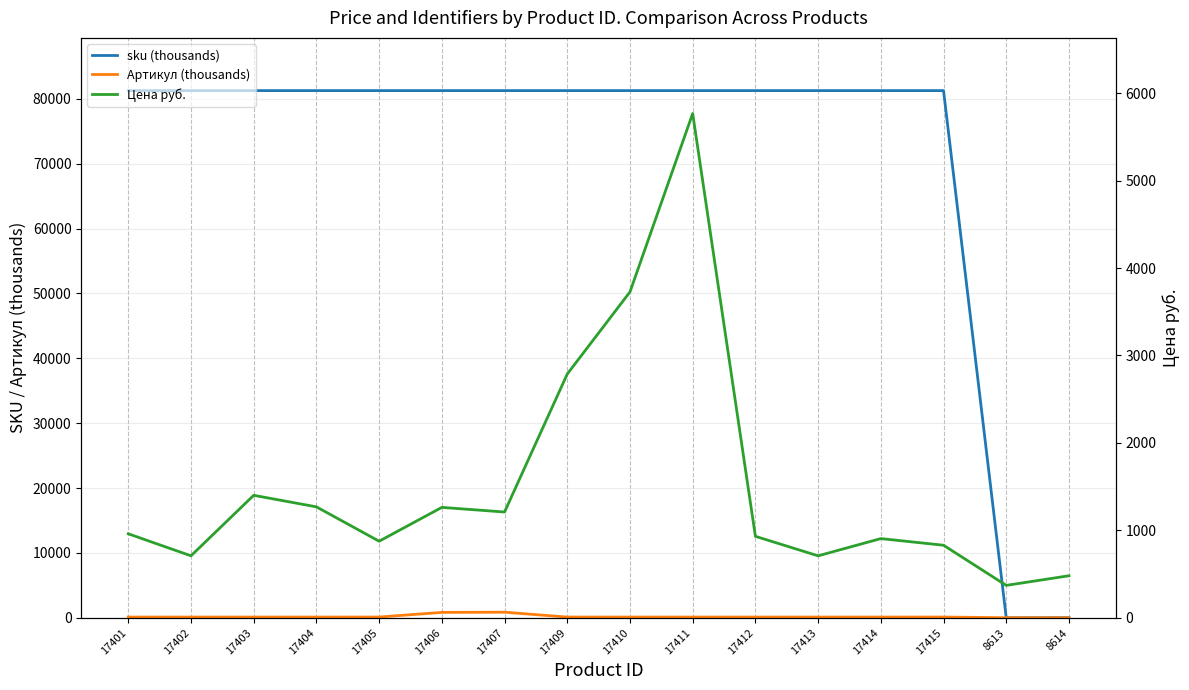

What is the maximum value for sku (thousands)?

81261.1